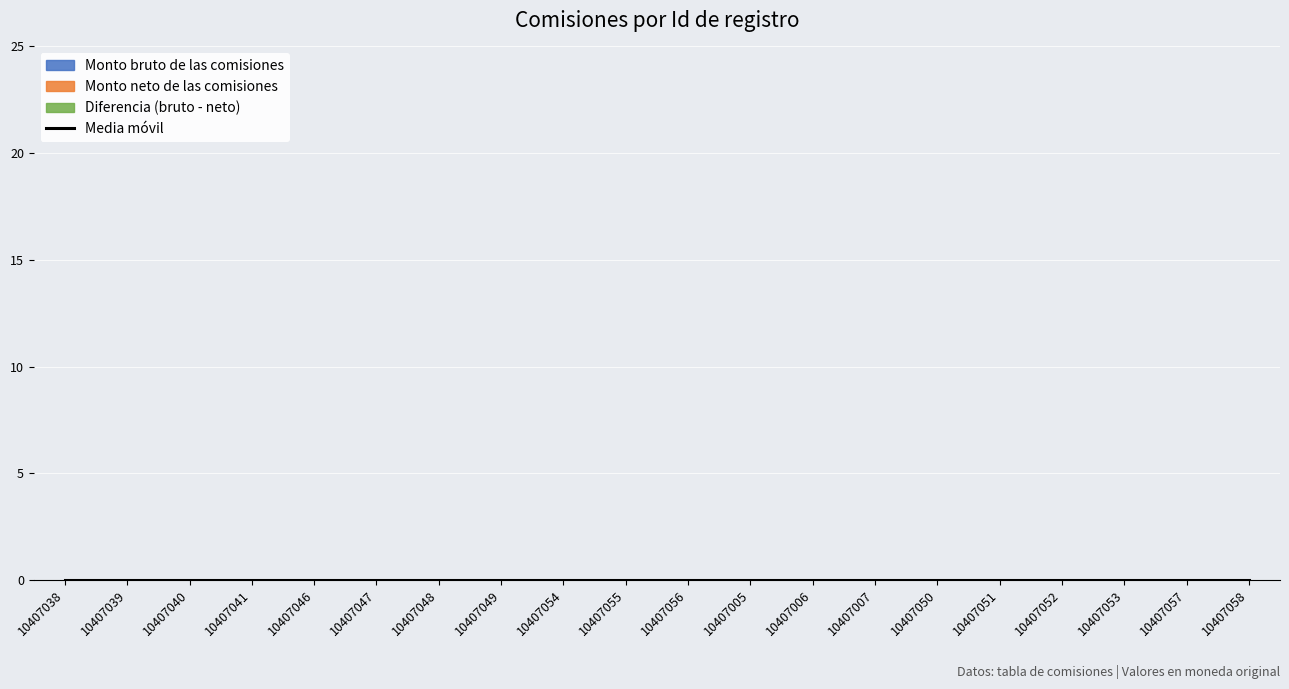

Reading left to right, what are all the values shown in this chart?

Monto bruto de las comisiones: 0	0	0	0	0	0	0	0	0	0	0	0	0	0	0	0	0	0	0	0
Monto neto de las comisiones: 0	0	0	0	0	0	0	0	0	0	0	0	0	0	0	0	0	0	0	0
Id: 10407038	10407039	10407040	10407041	10407046	10407047	10407048	10407049	10407054	10407055	10407056	10407005	10407006	10407007	10407050	10407051	10407052	10407053	10407057	10407058